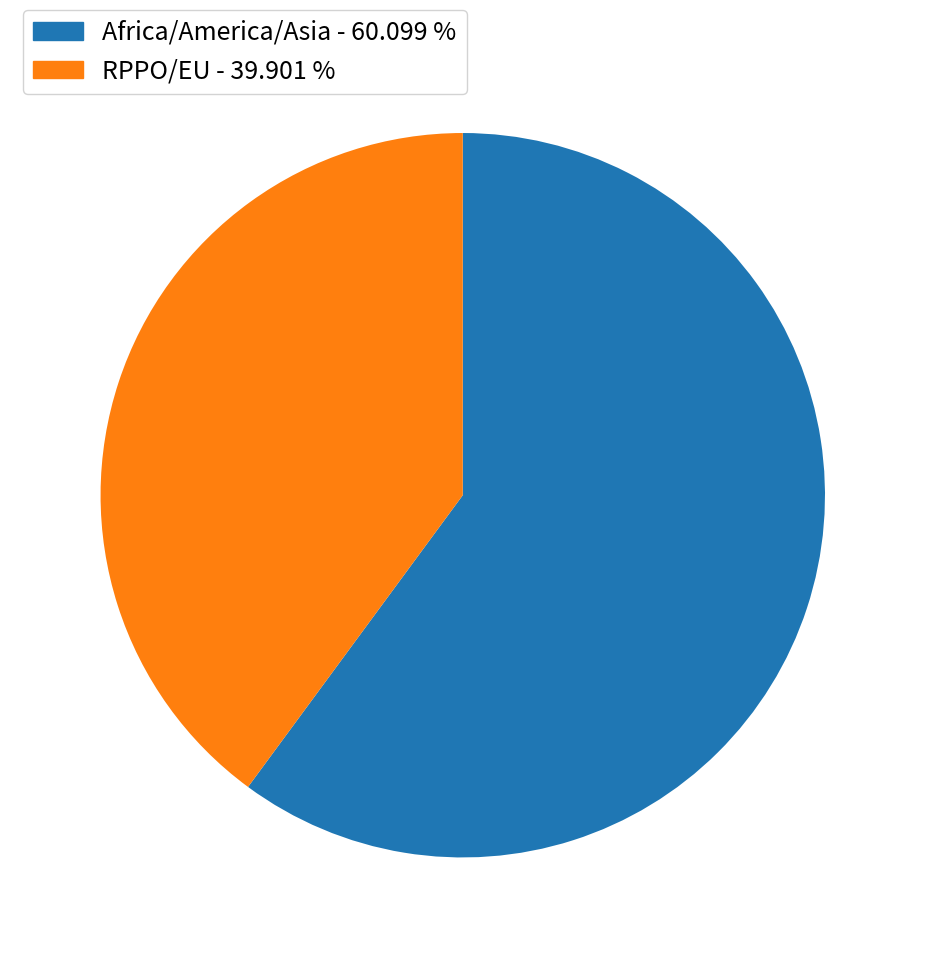

Is there any slice that represents more than half of the pie?

Yes